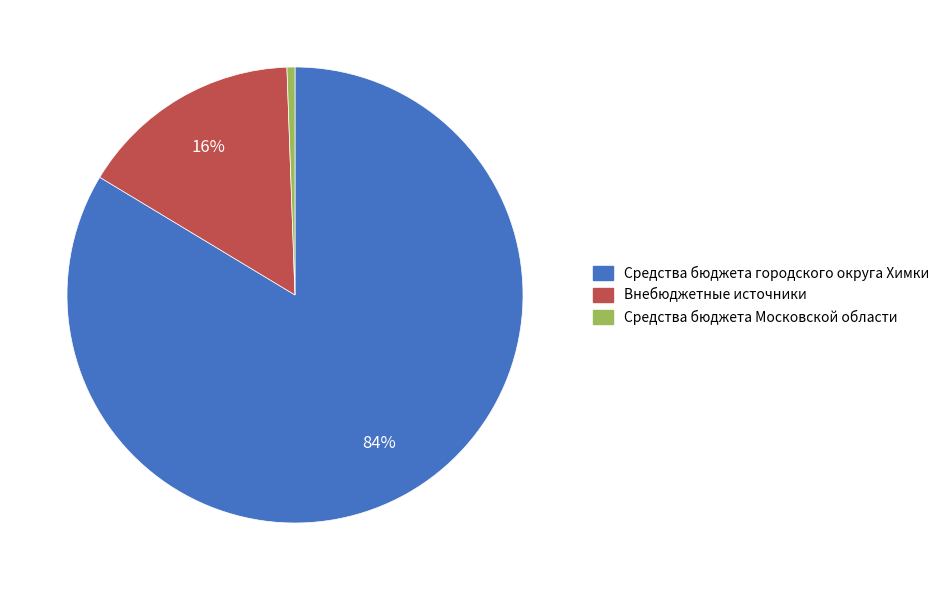

What is the majority slice?

Средства бюджета городского округа Химки